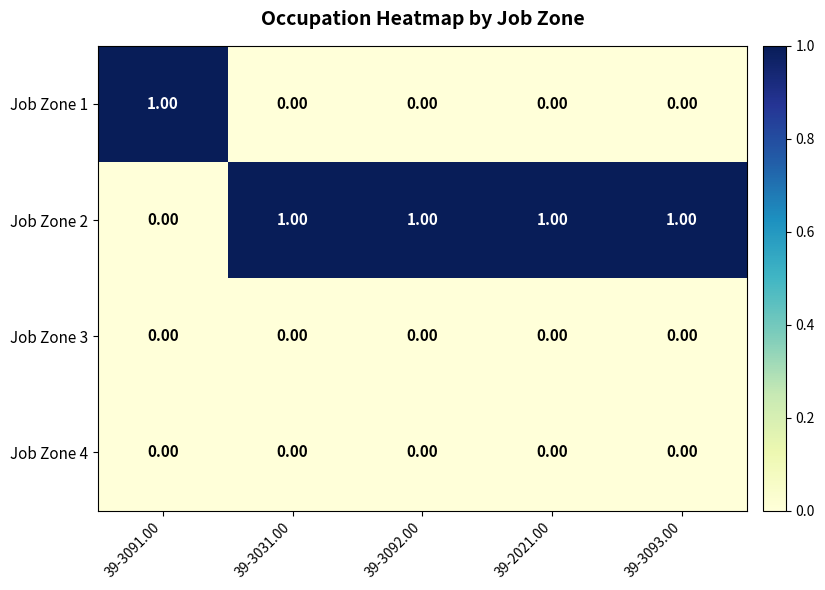

At how many categories does at least one series exceed 0?

5